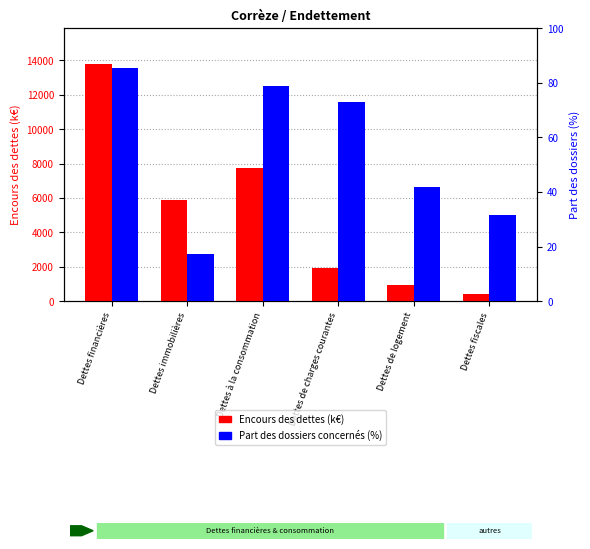

Which series has the largest range (max minus min)?

Encours des dettes